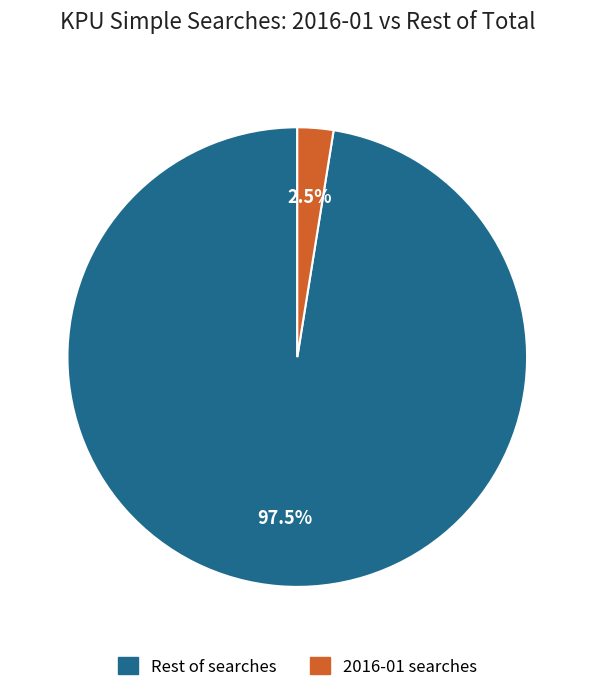

Is there a majority slice in this chart?

Yes